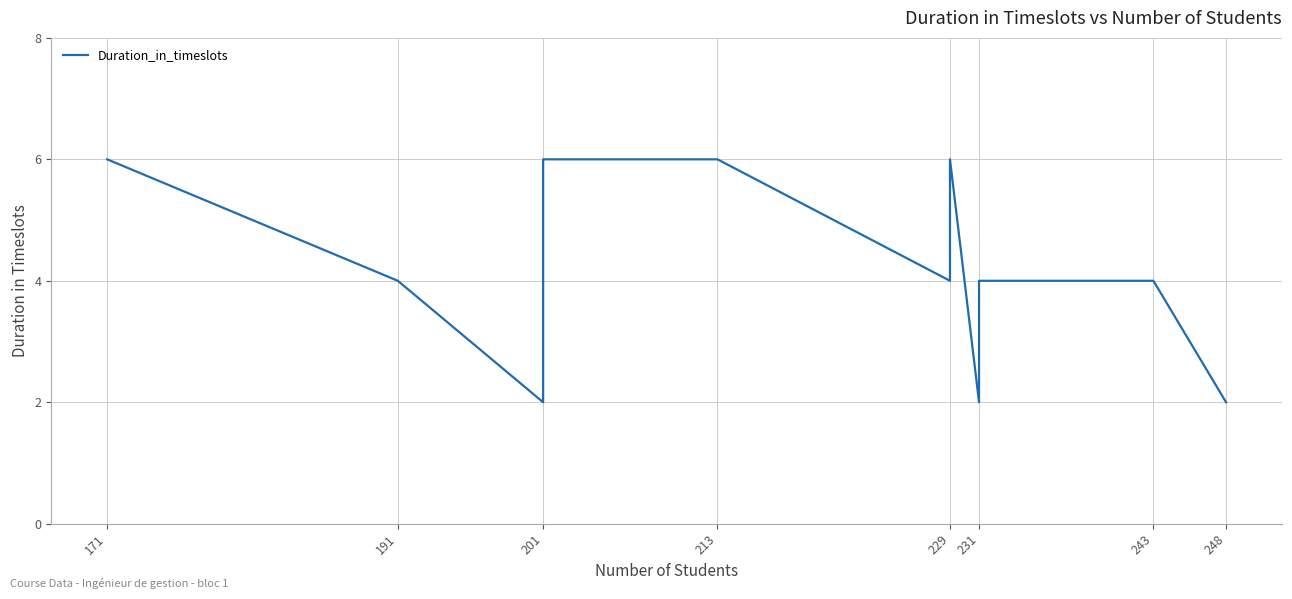

Reading left to right, transcribe all the data shown in this chart.

6	4	2	6	6	4	6	2	2	4	4	4	4	2